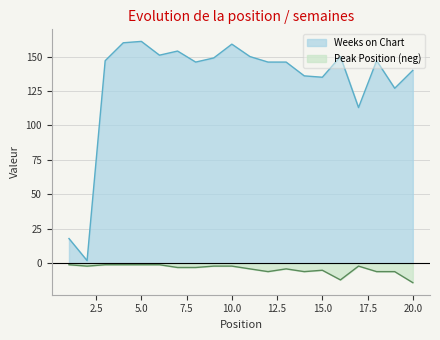

What is the minimum value for Peak Position?

-14